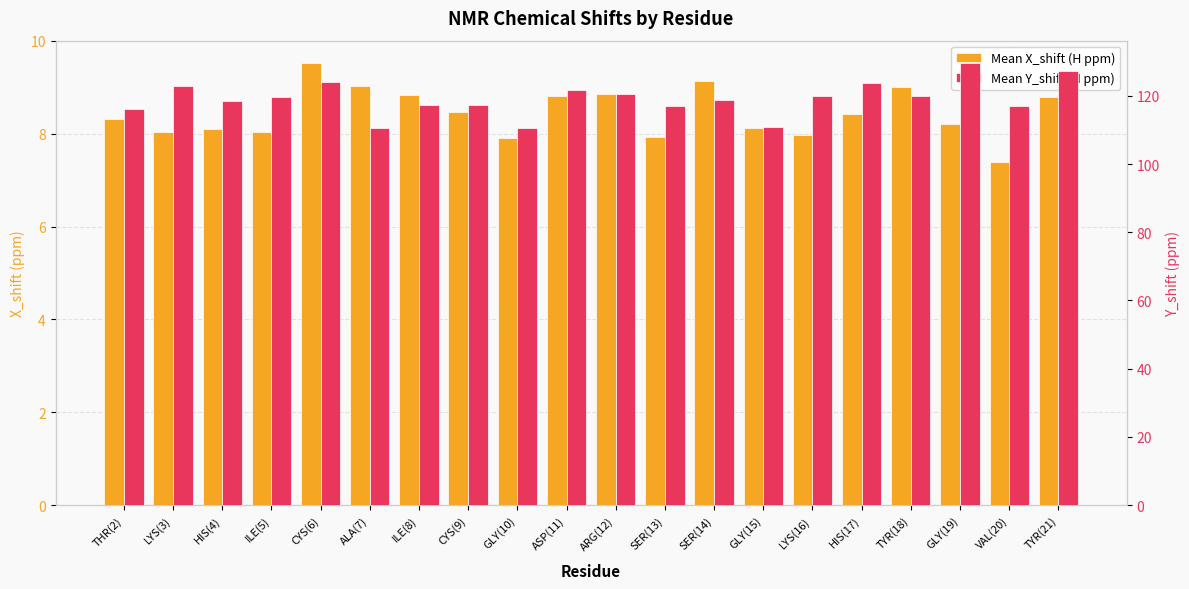

Are the bars horizontal?

No